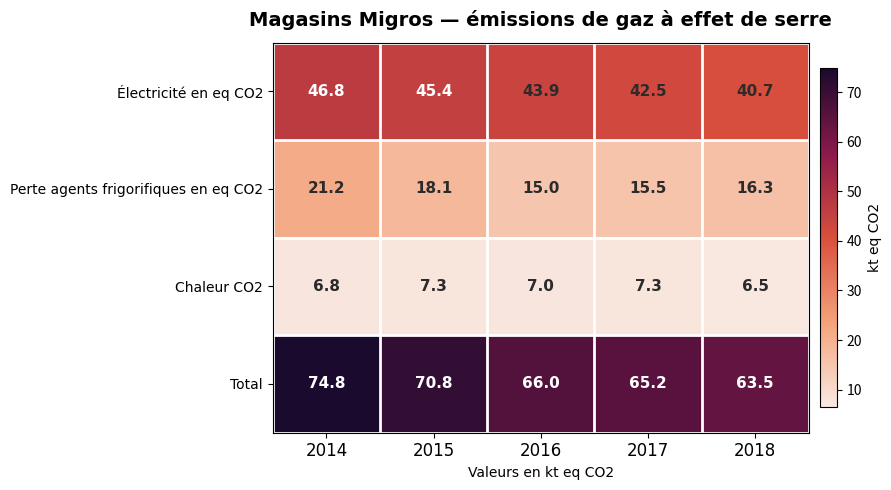

At which category is the sum across all series the highest?

2014